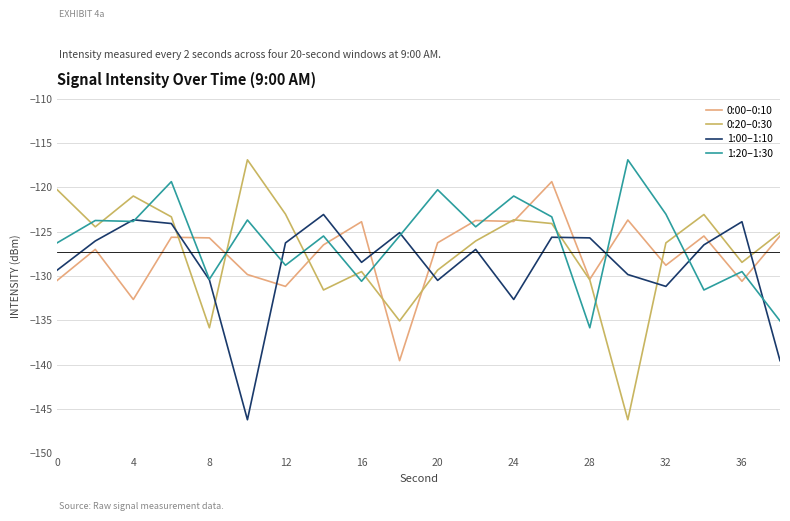

How many intersections are there between 1:00–1:10 and 0:20–0:30?

8